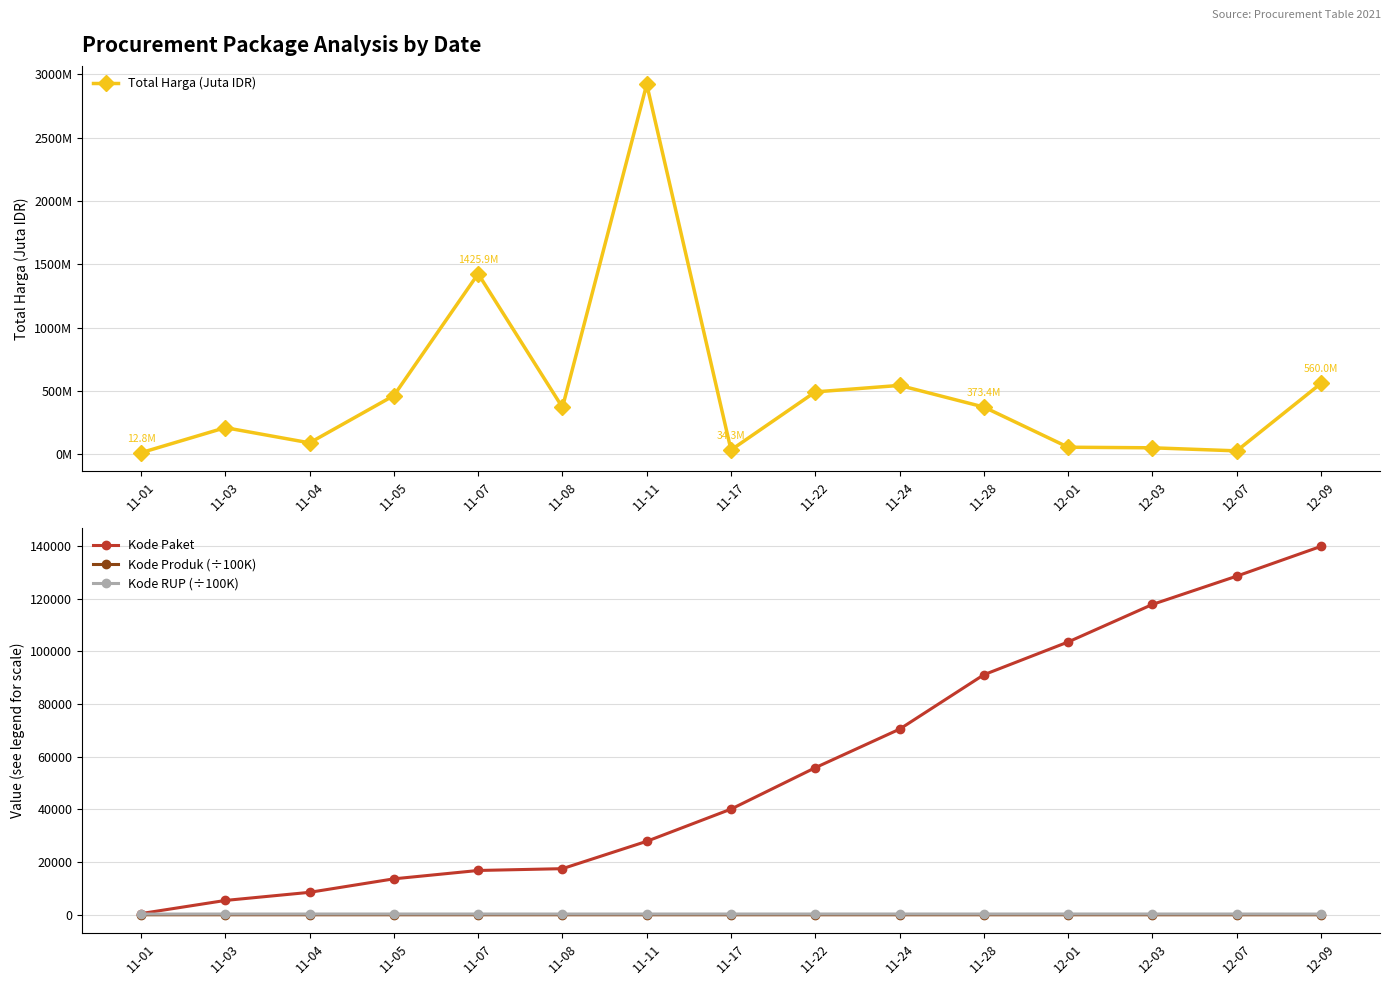

Which series has the widest spread of values?

Kode Paket